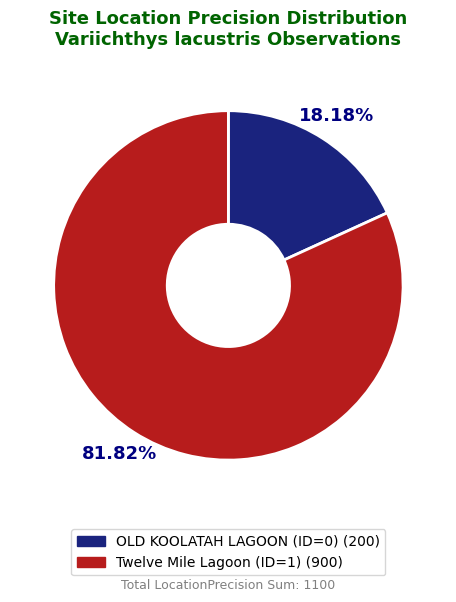

To the nearest percent, what is the combined percentage of Twelve Mile Lagoon (ID=1) and OLD KOOLATAH LAGOON (ID=0)?

100%